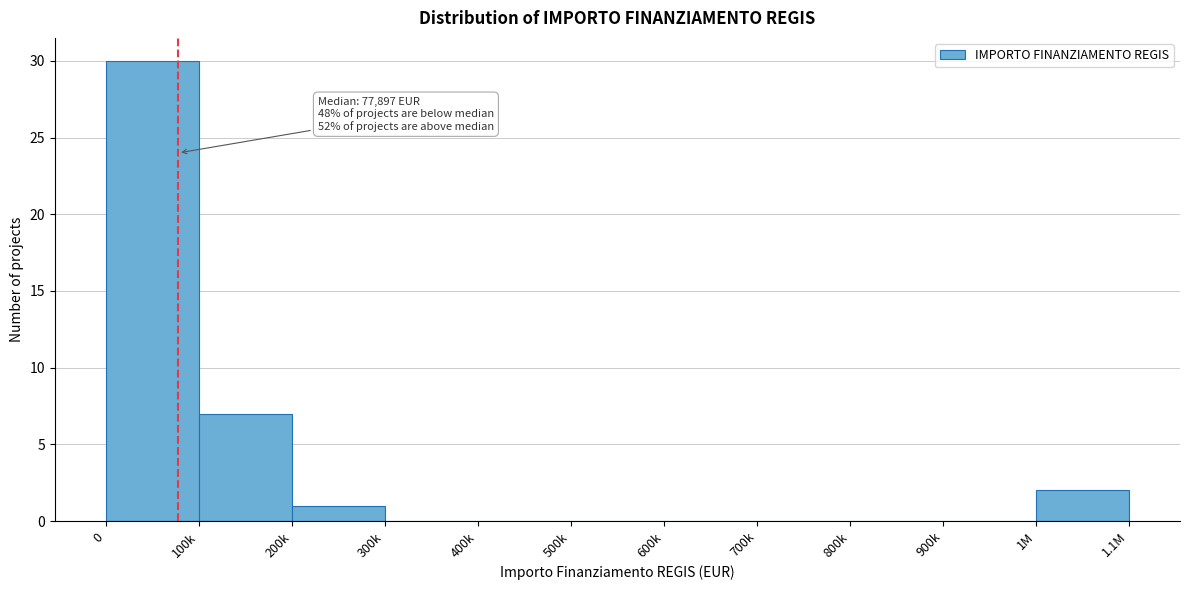

Reading left to right, what are all the values shown in this chart?

0=30	100k=7	200k=1	300k=0	400k=0	500k=0	600k=0	700k=0	800k=0	900k=0	1M=2